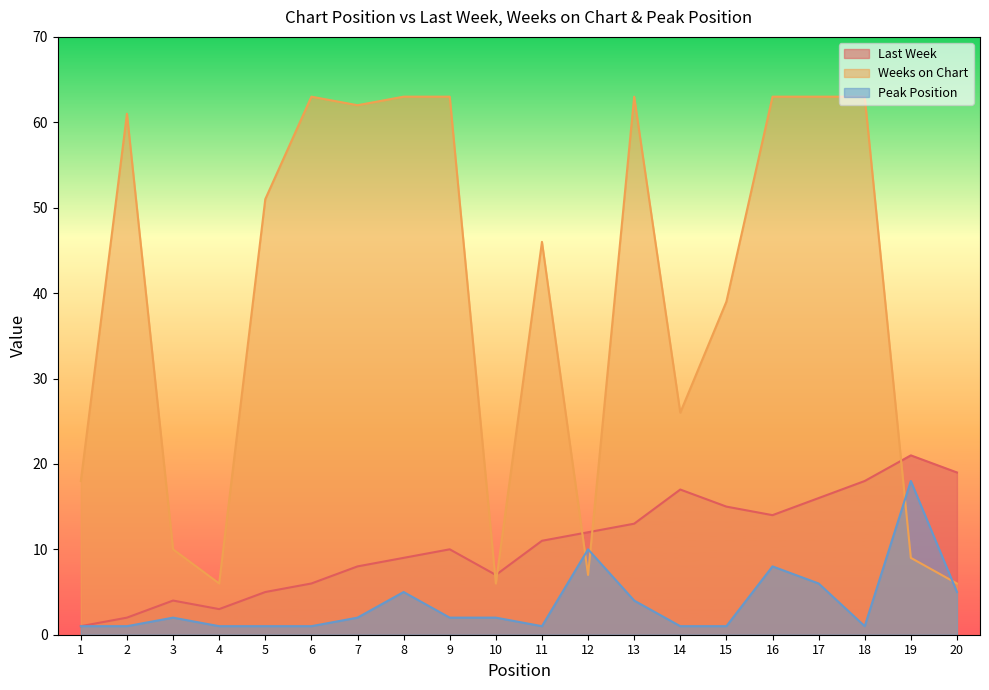

In Peak Position, how many points are higher than both neighbors (excluding endpoints)?

5